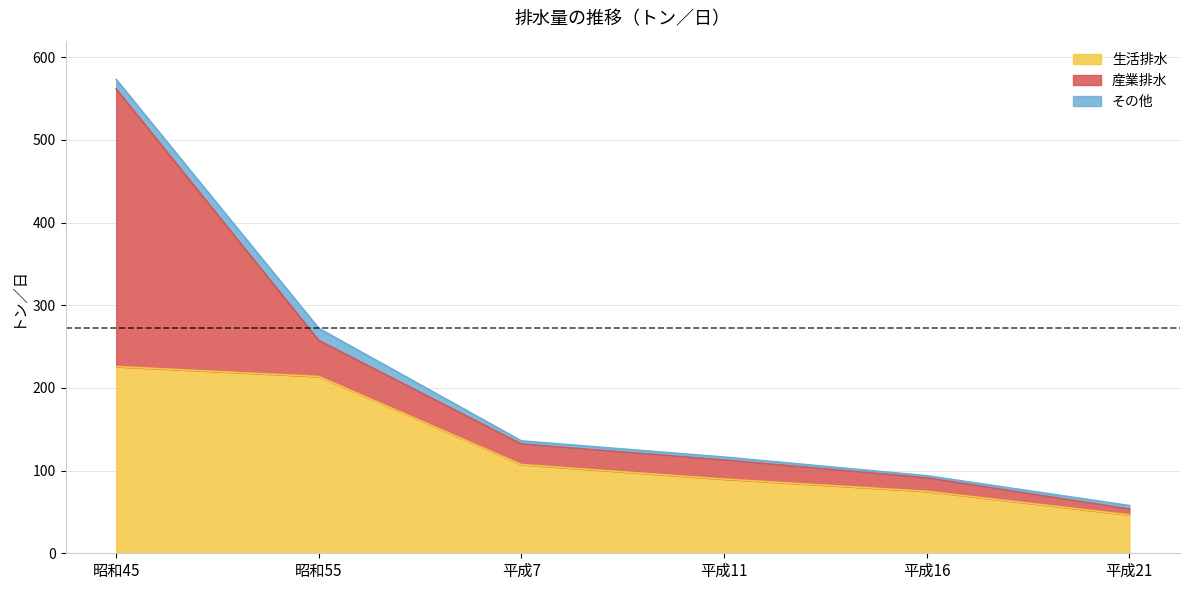

Which series has the largest total across all categories?

生活排水